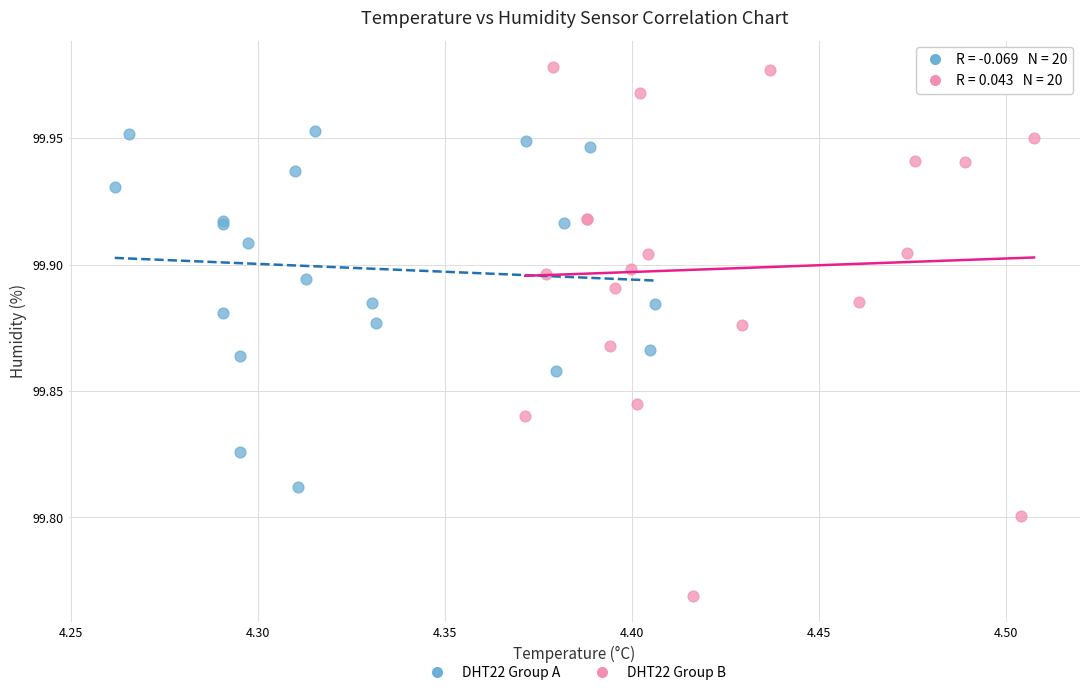

Which series has the widest spread of Y values?

DHT22 Group B